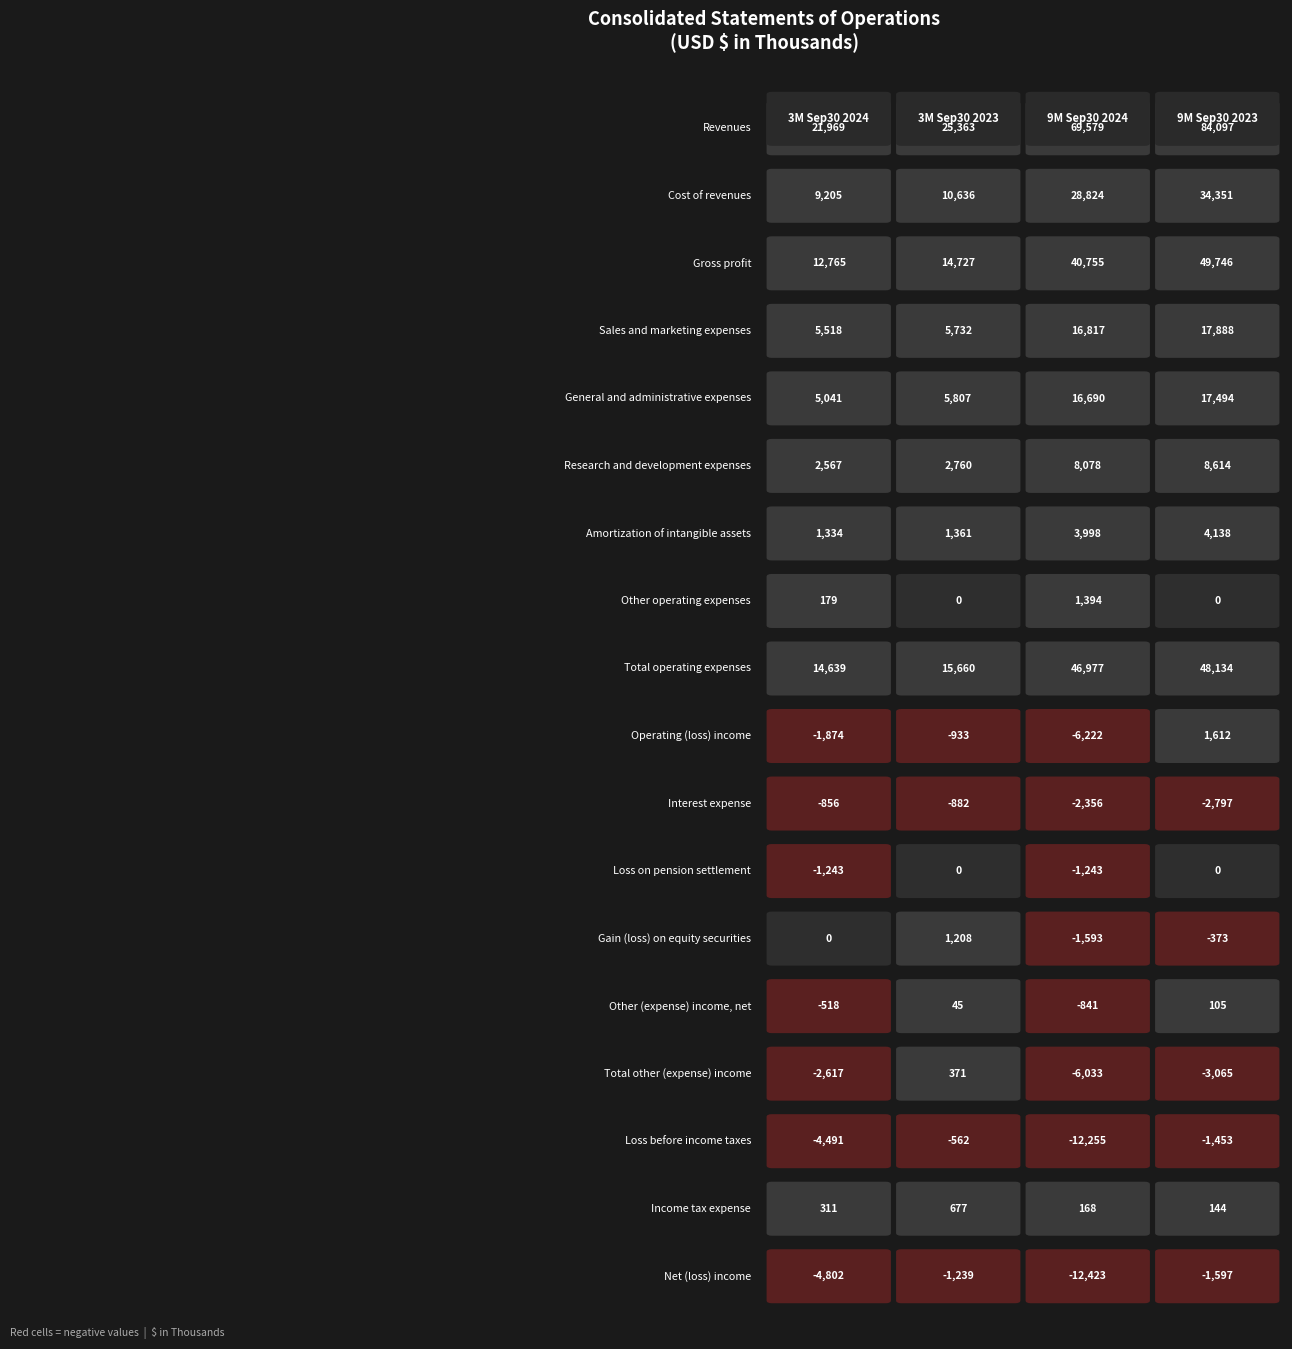

What is the difference between the Total other (expense) income values at Gross profit and Revenues?

3416